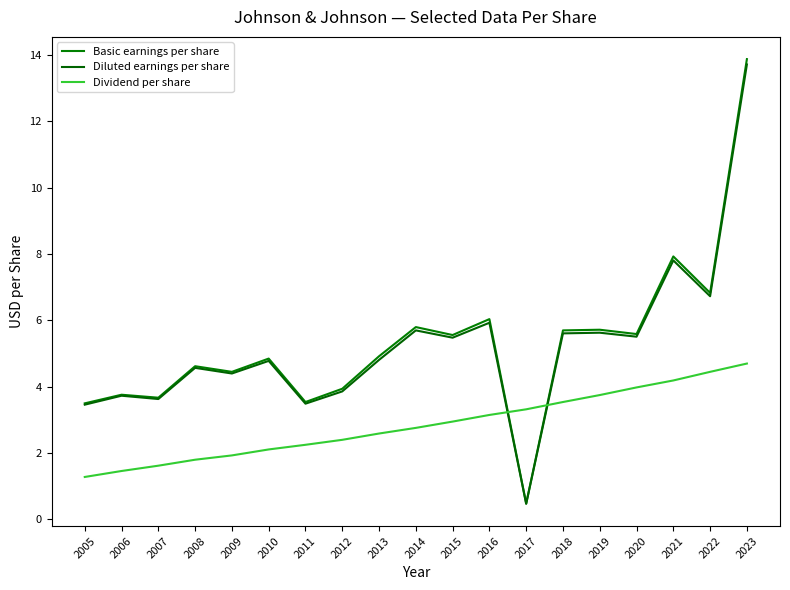

What is the sum of all Diluted earnings per share values?

99.3